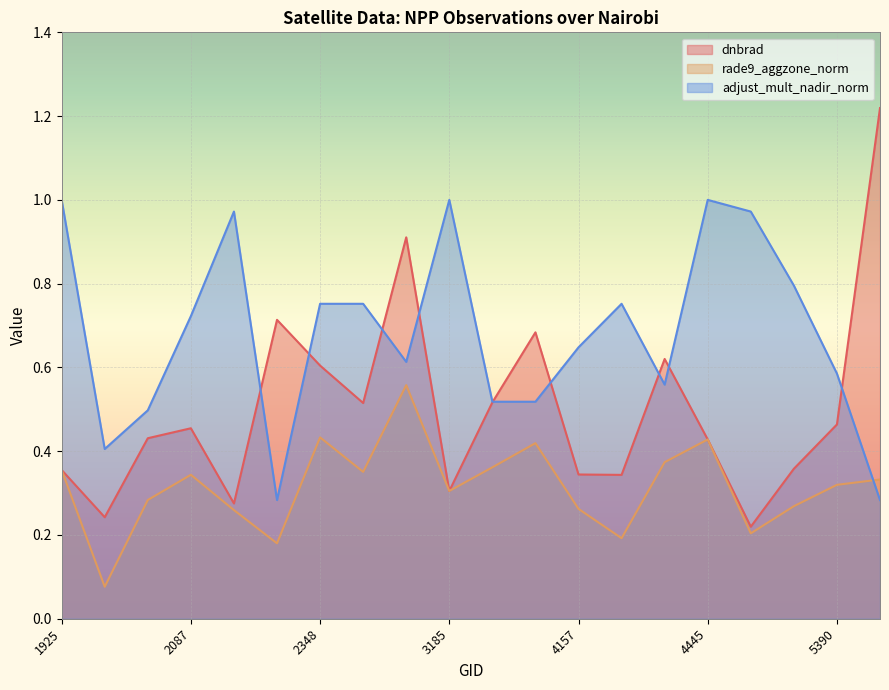

Between 3005 and 4121, which series saw the biggest shift?

dnbrad